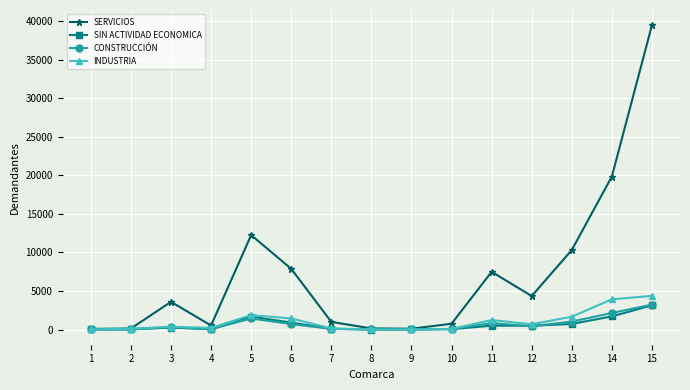

What is the maximum value for INDUSTRIA?

4365